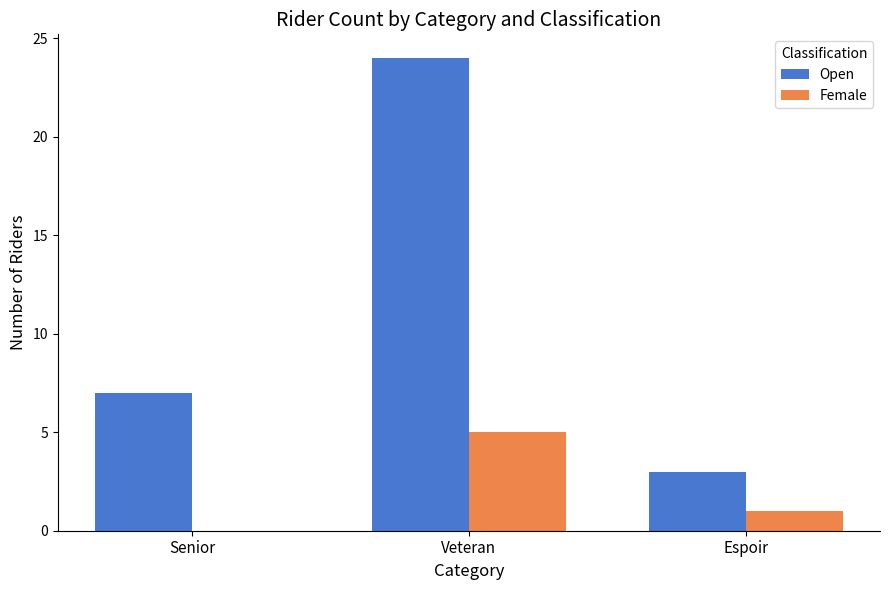

Which series has the largest total across all categories?

Open